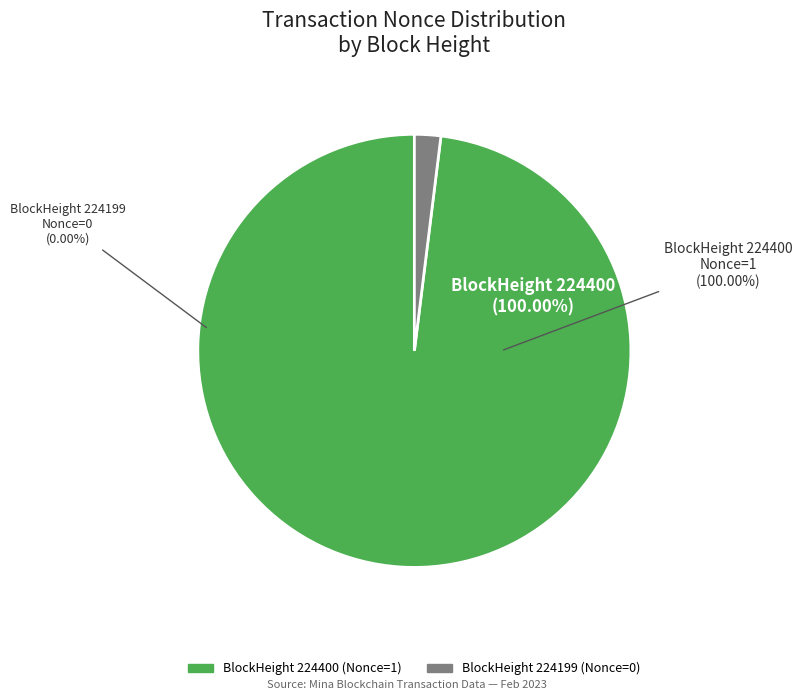

Does any single category account for the majority?

Yes